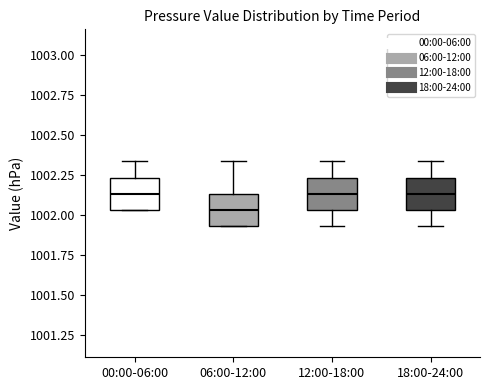

Reading left to right, read every box against the y-axis: the position of its median line, the range the box covers, and the ends of its whiskers. The values are not printed on the chart, so give them approximately, as read against the axis.

00:00-06:00: median 1002.15, box 1002.05 to 1002.25, whiskers 1002.05 to 1002.35
06:00-12:00: median 1002.05, box 1001.95 to 1002.15, whiskers 1001.95 to 1002.35
12:00-18:00: median 1002.15, box 1002.05 to 1002.25, whiskers 1001.95 to 1002.35
18:00-24:00: median 1002.15, box 1002.05 to 1002.25, whiskers 1001.95 to 1002.35